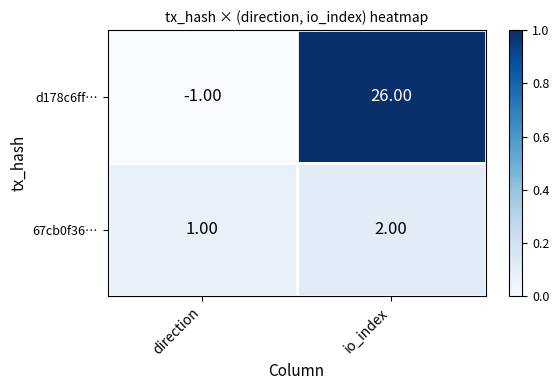

How many series are shown in this chart?

2